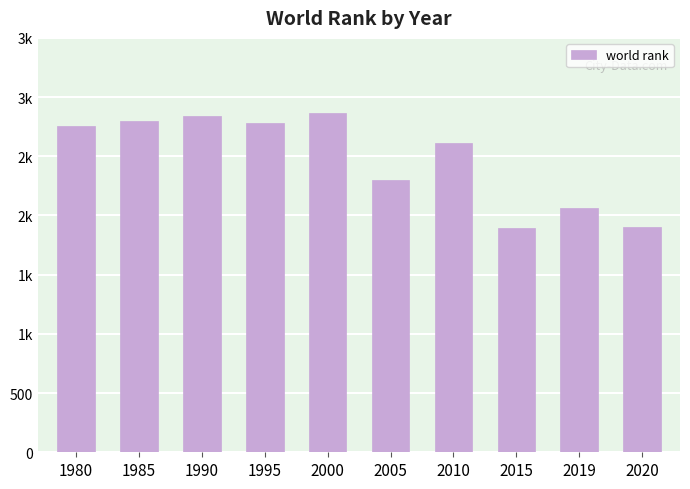

What is the difference between the values at 1985 and 2005?

504